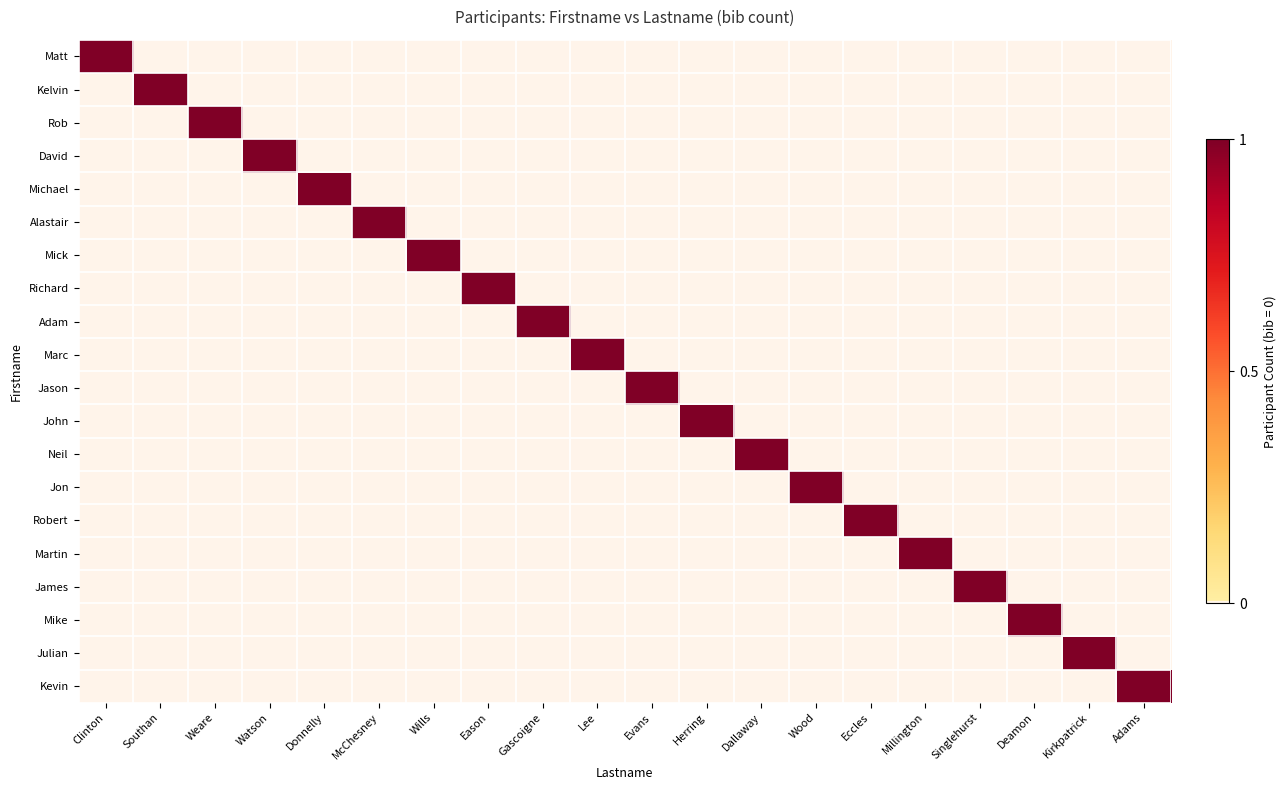

What is the total value across all series at Herring?

1